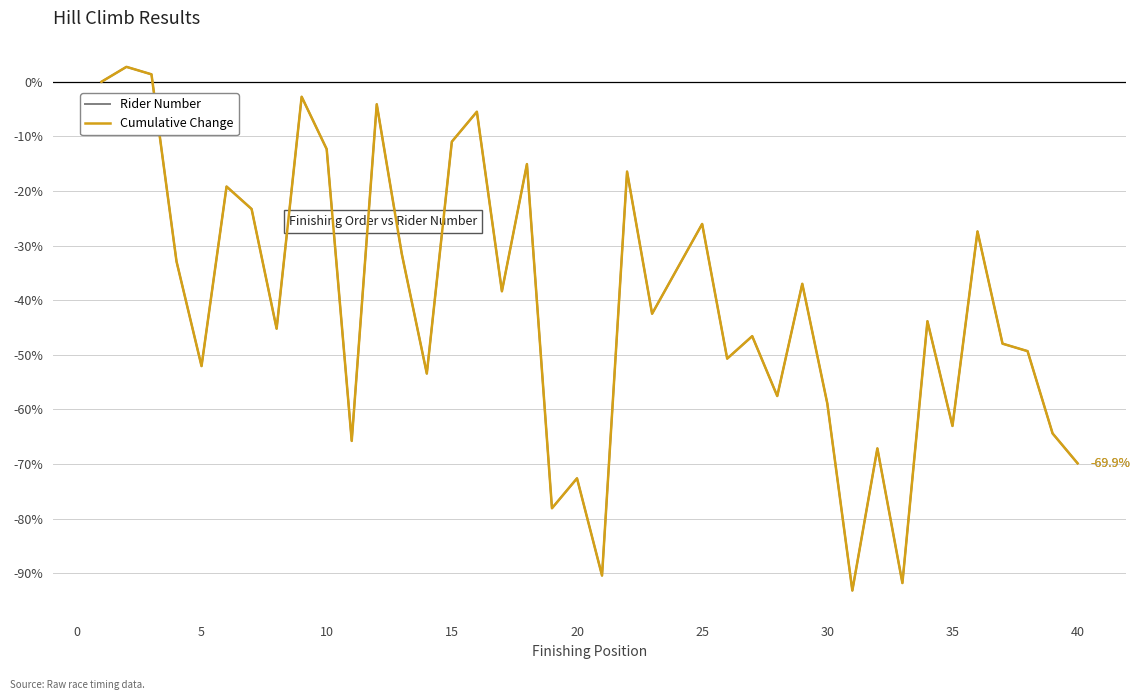

Does the chart display data point markers on the line(s)?

No